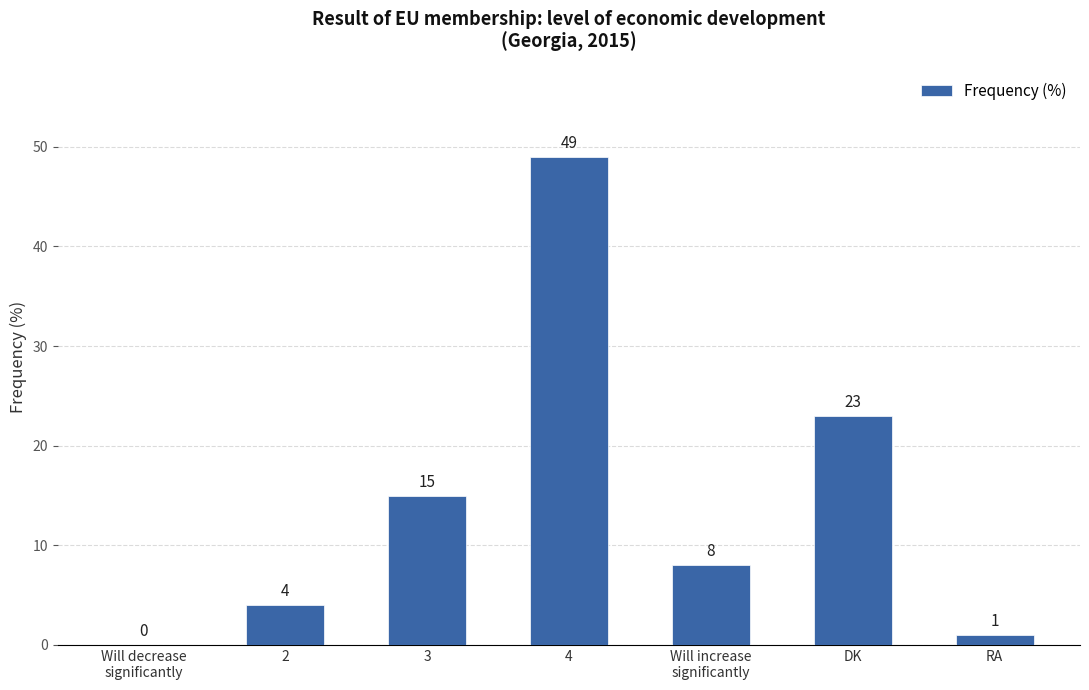

At which label does the data first exceed 8?

3